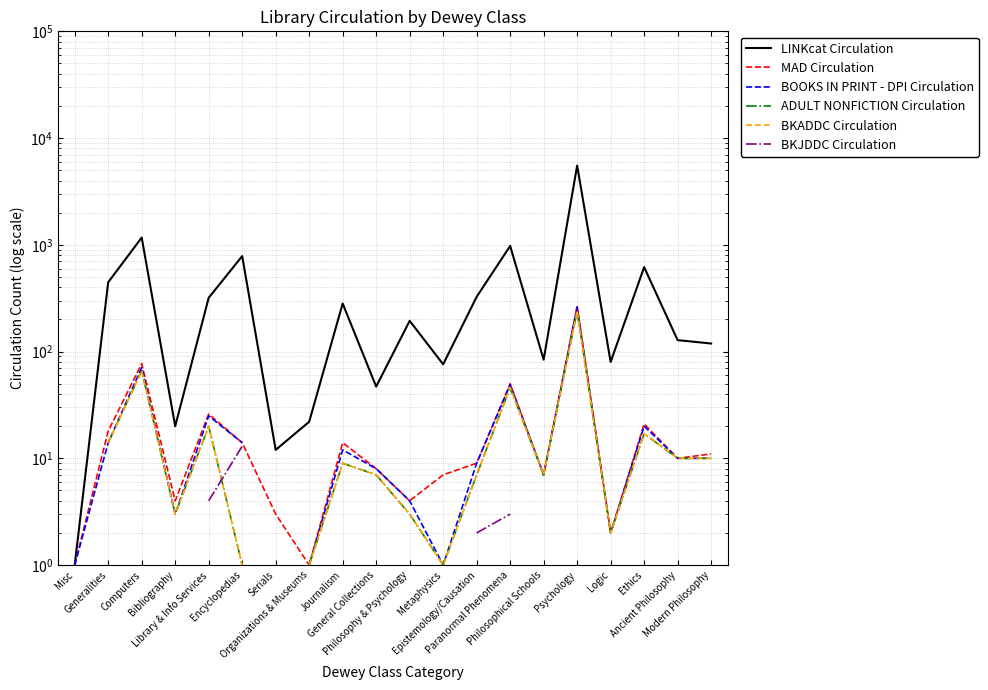

Is it true that MAD Circulation equals 4.0 at Philosophy & Psychology?

True